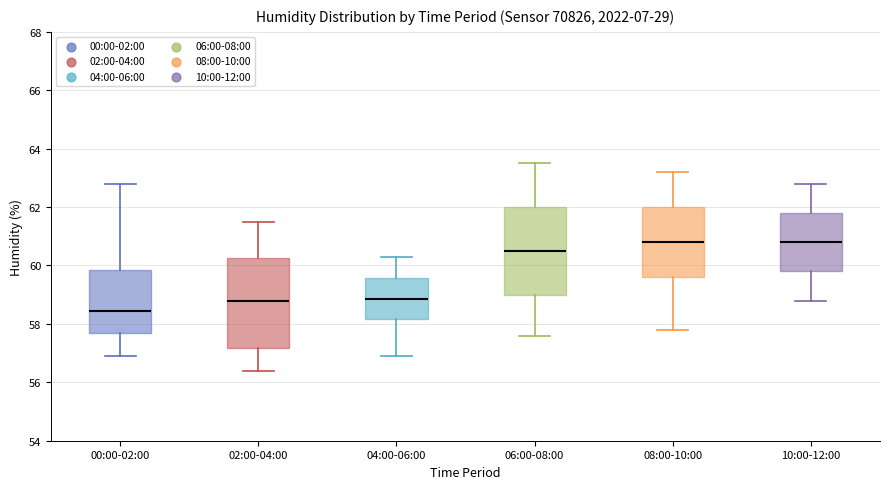

Where does the median line of the box for 08:00-10:00 sit on the y-axis? The values are not printed on the chart, so give them approximately, as read against the axis.

60.8